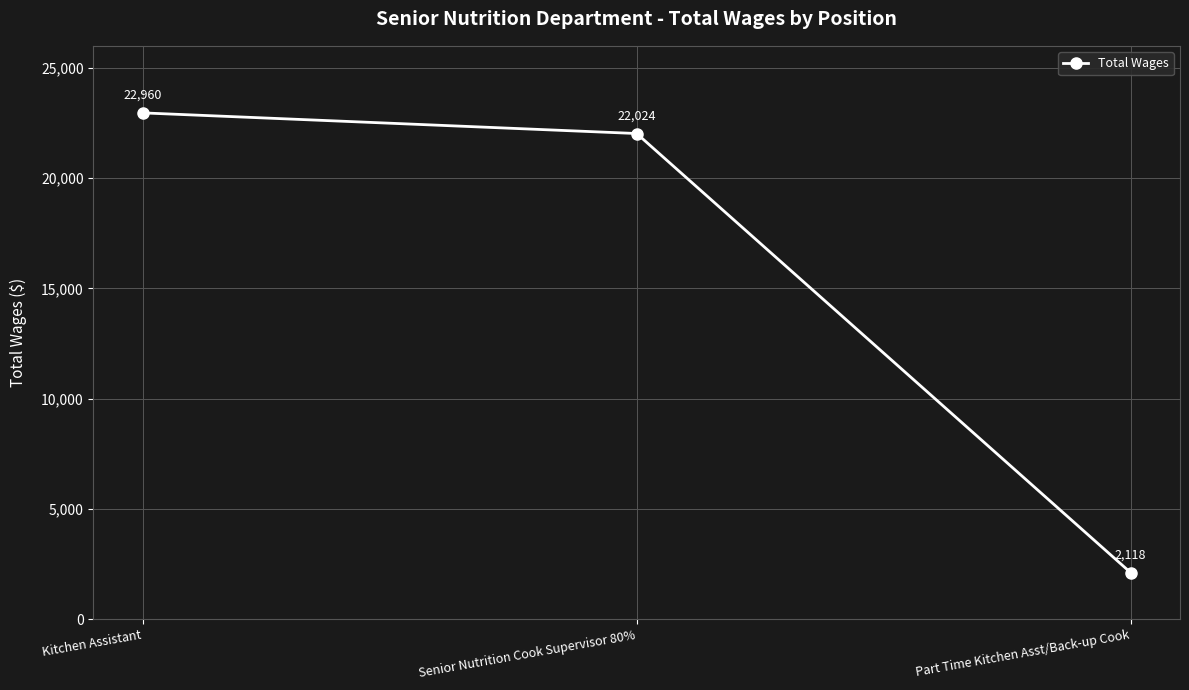

Is it true that the value at Senior Nutrition Cook Supervisor 80% is 22024?

True